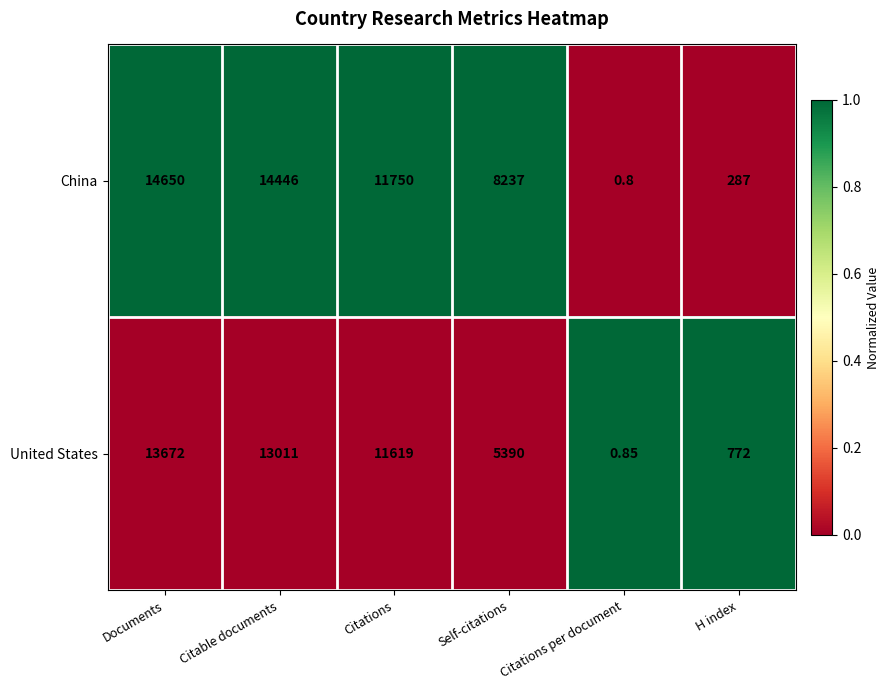

At which category does the chart reach its peak across all series?

Documents